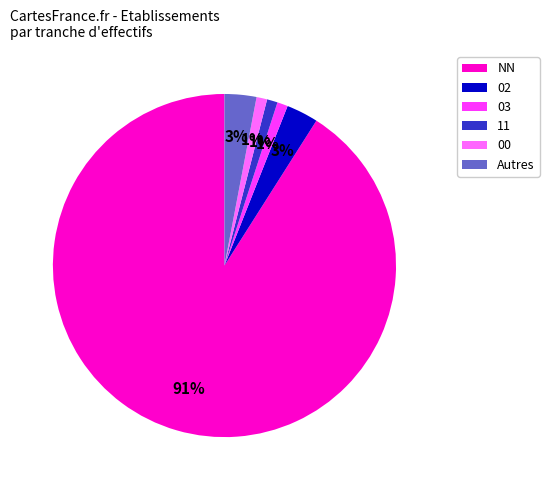

Is it true that 02 is 26% of the pie?

False